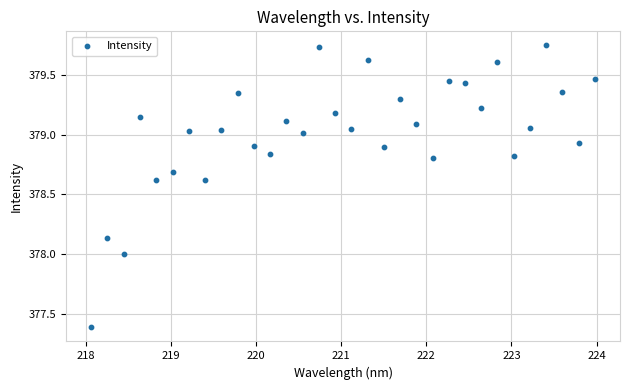

What is the range of X values (max minus min)?

5.9